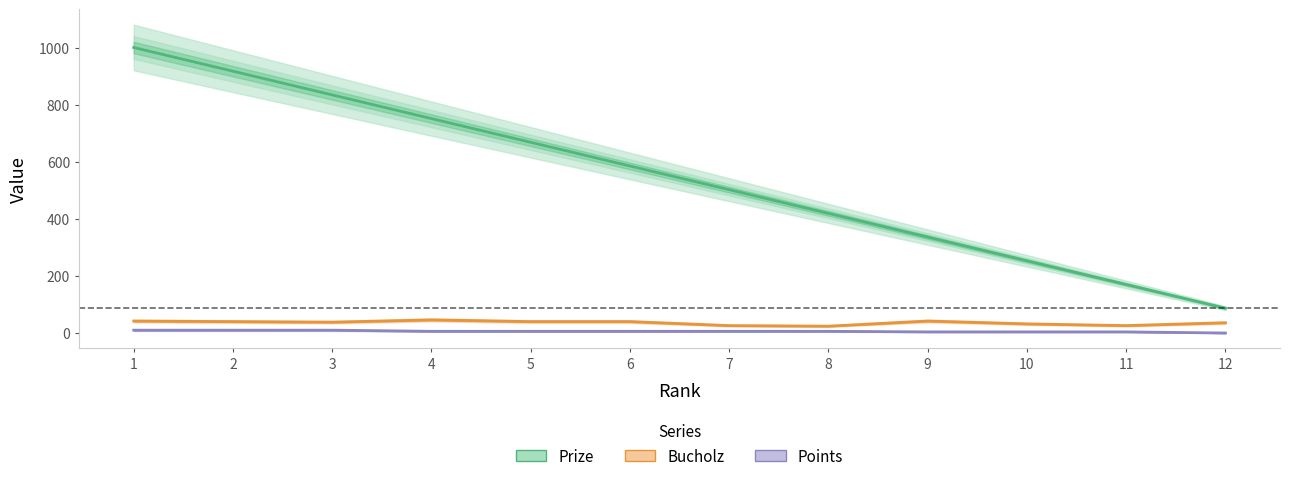

At 4, list the series in order from largest to smallest.

Prize, Bucholz, Points